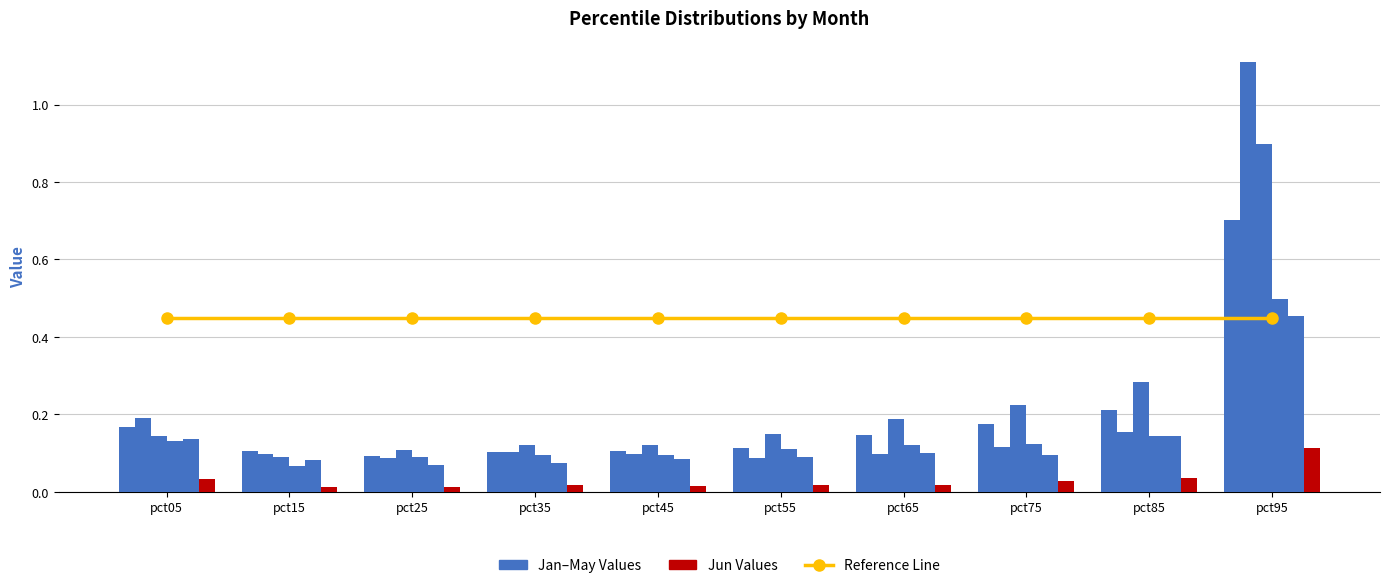

At how many categories does at least one series exceed 0?

10